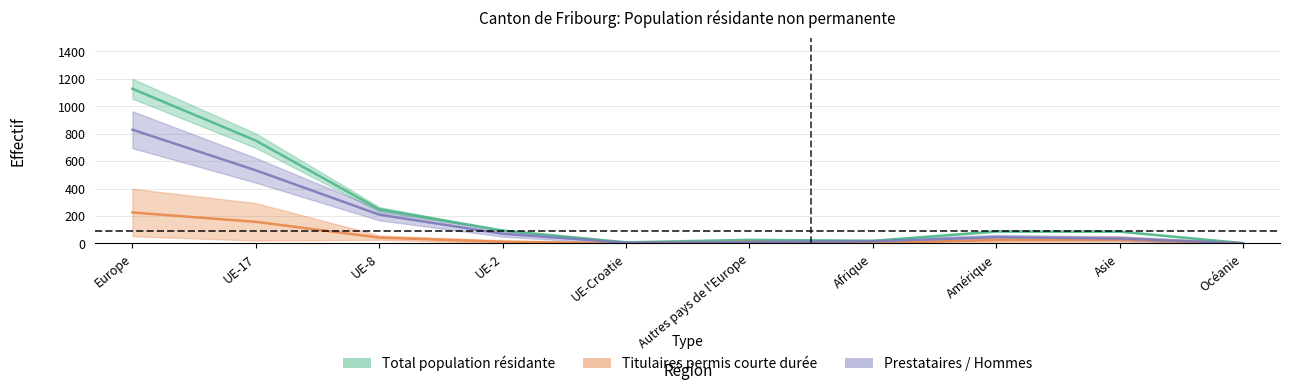

Which series changed the most between UE-Croatie and Afrique?

Total population résidante